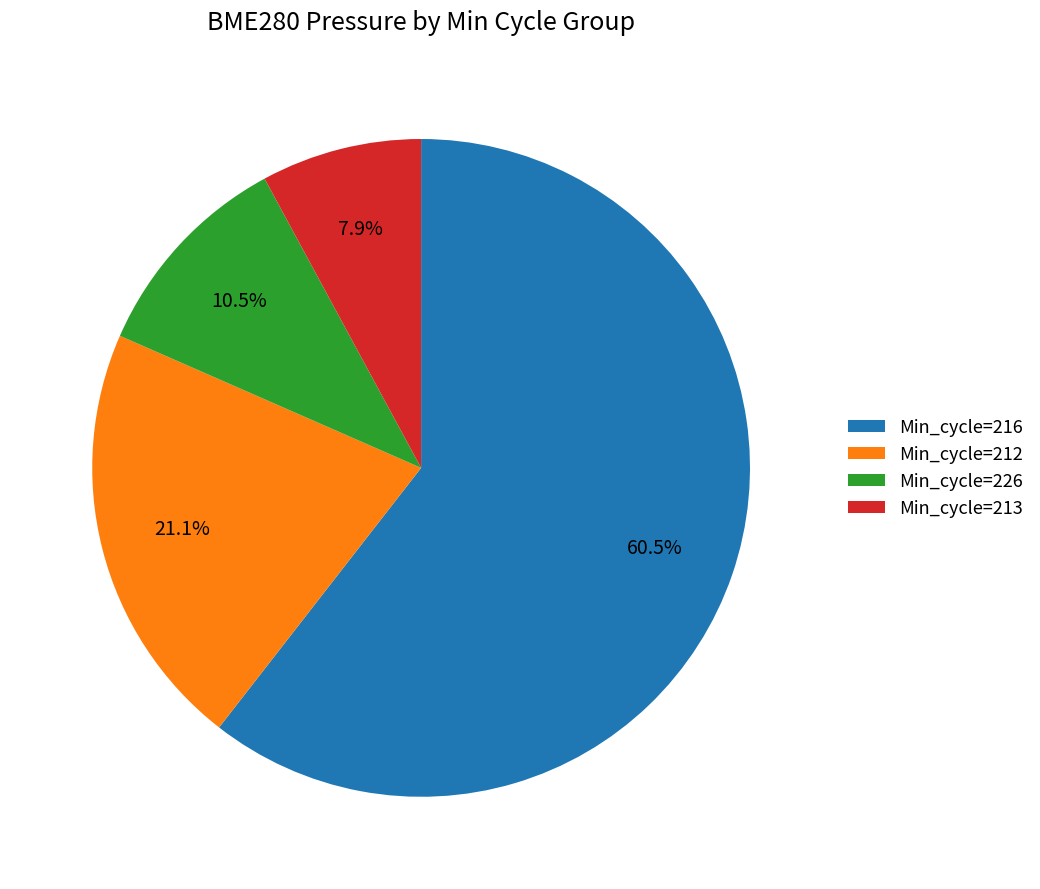

Approximately how many times larger is the value at Min_cycle=212 compared to Min_cycle=213?

2.7